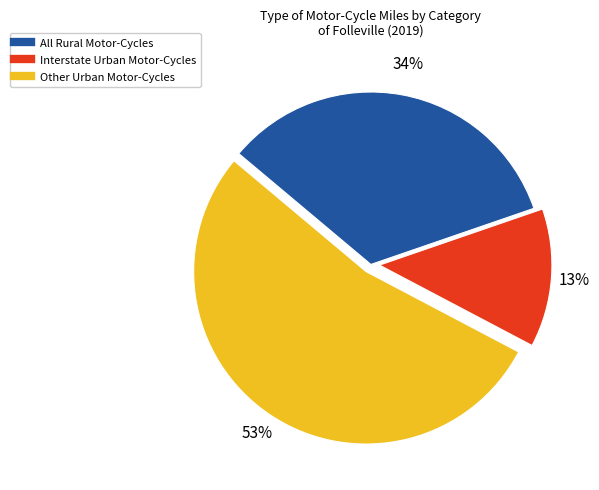

To the nearest percent, what is the average slice percentage?

33%